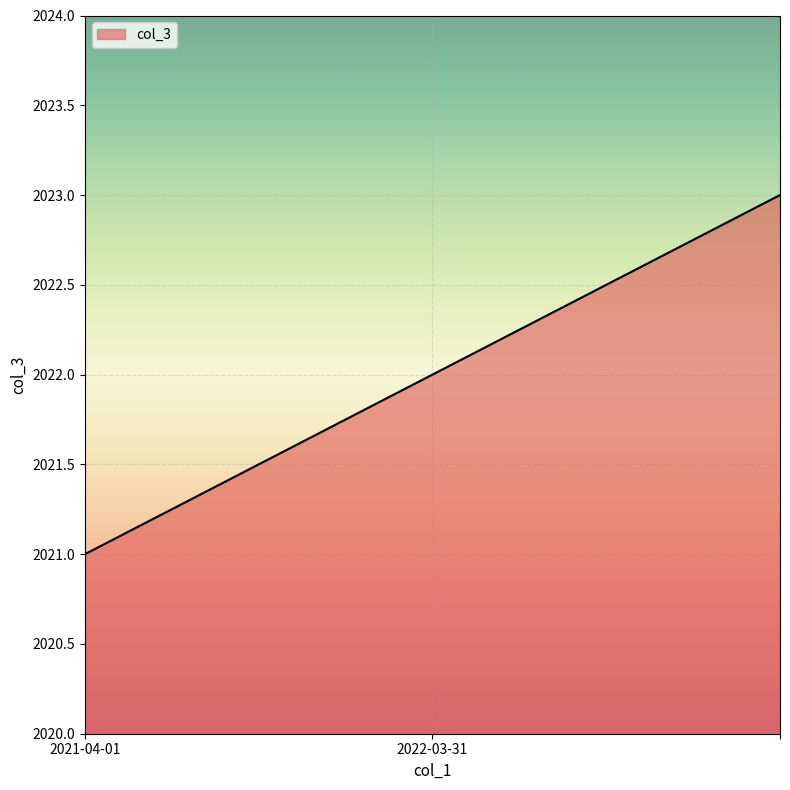

What is the sum of all values?

6066